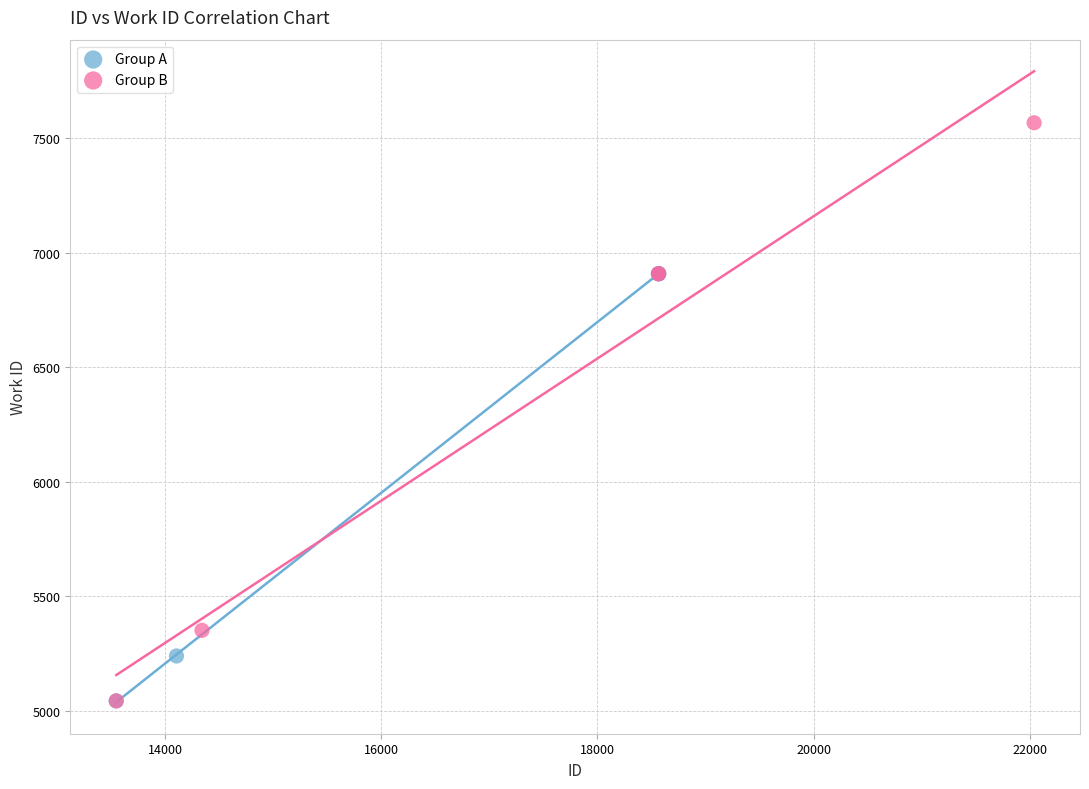

Which series contains the highest Y value?

Group B